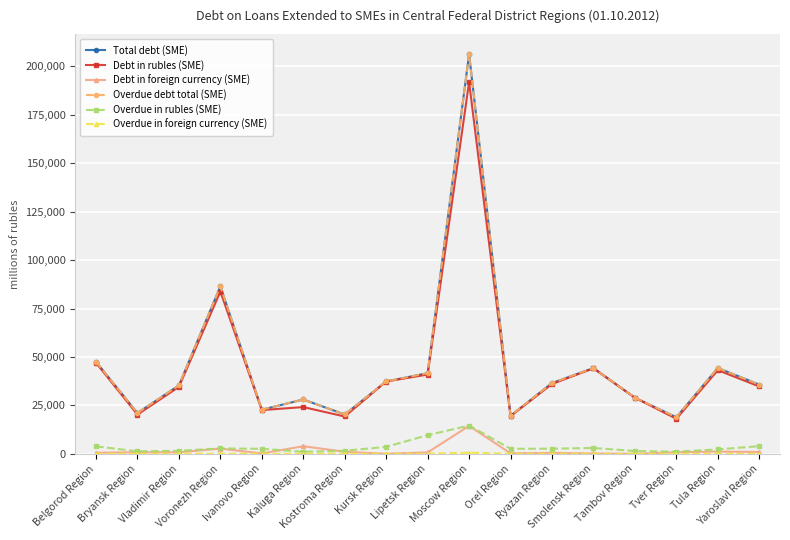

Which series has the largest total across all categories?

Total debt (SME)